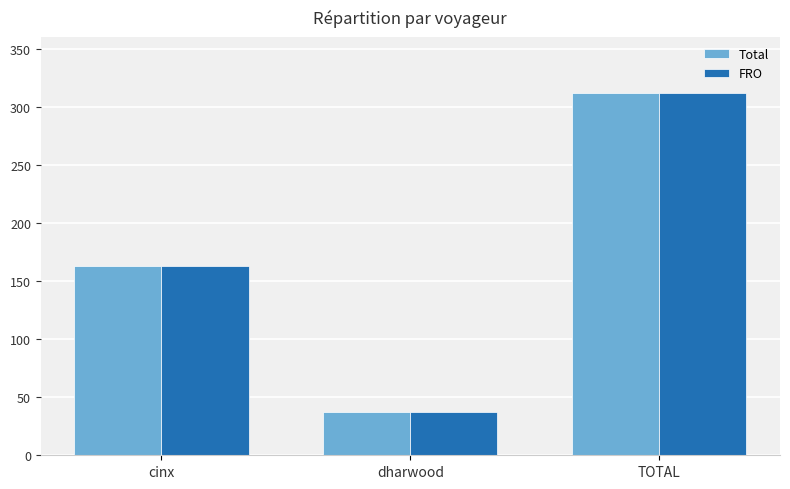

Which category has the lowest value across all series?

dharwood